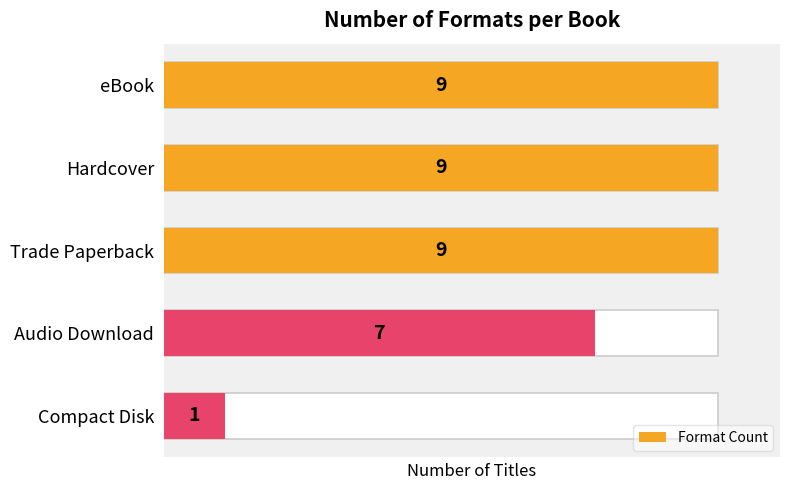

How many data points are less than 9?

2